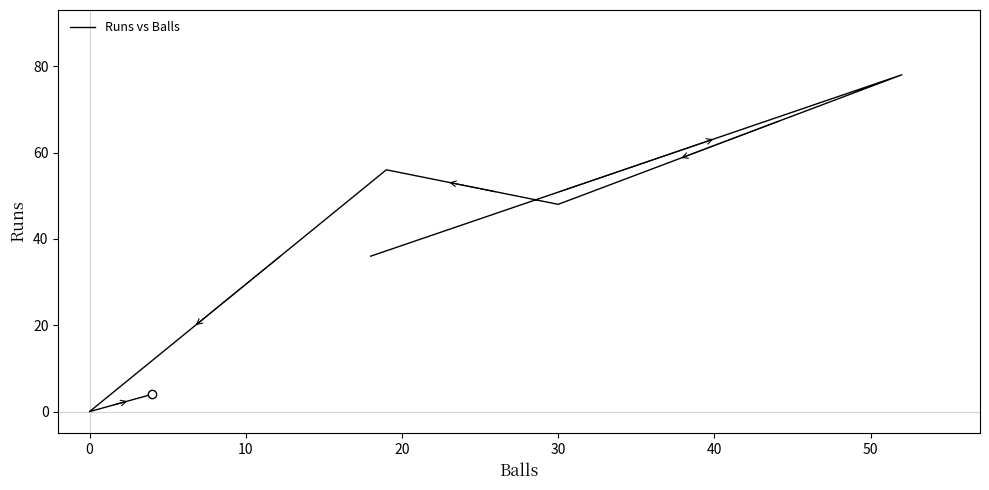

Which has a higher value, 50 or 40?

50